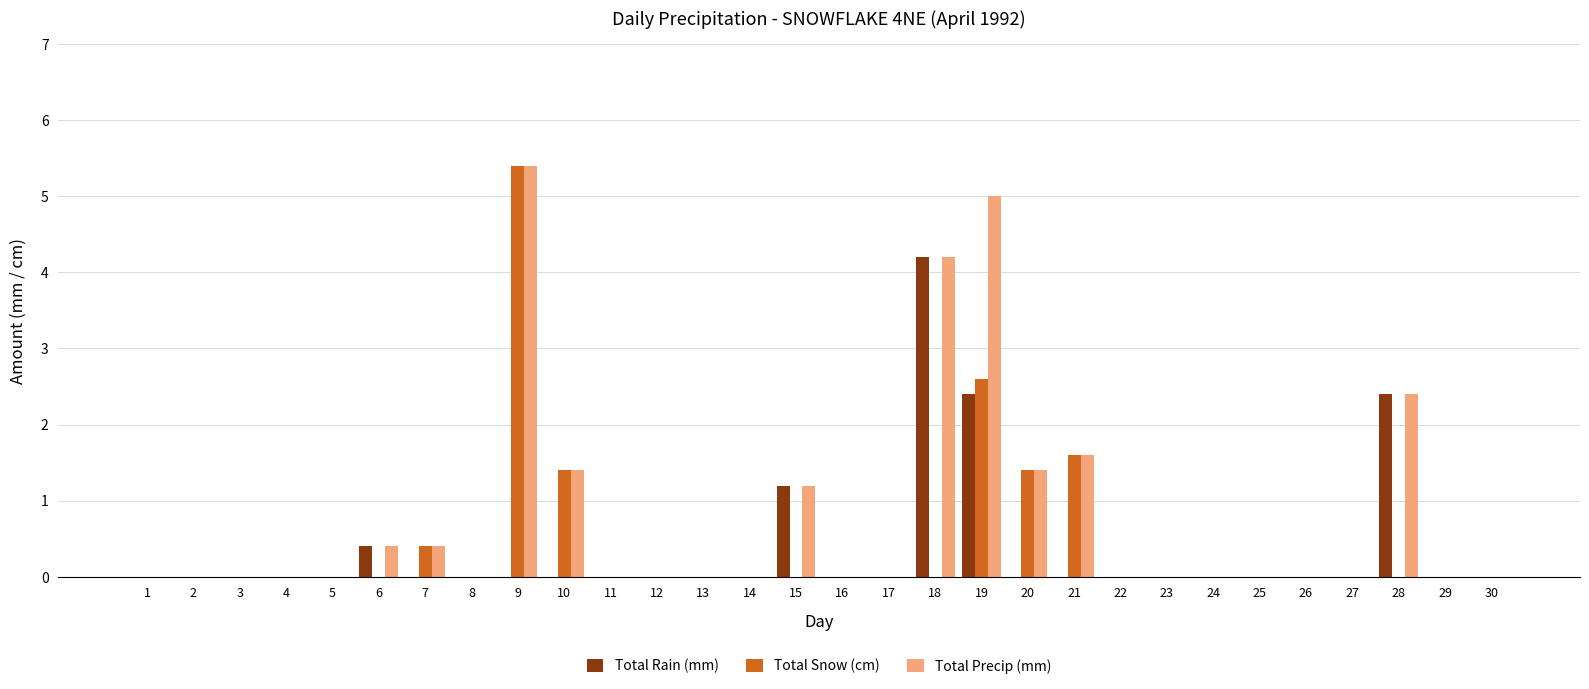

The Total Rain (mm) series shows 0.8 at 19. True or false?

False